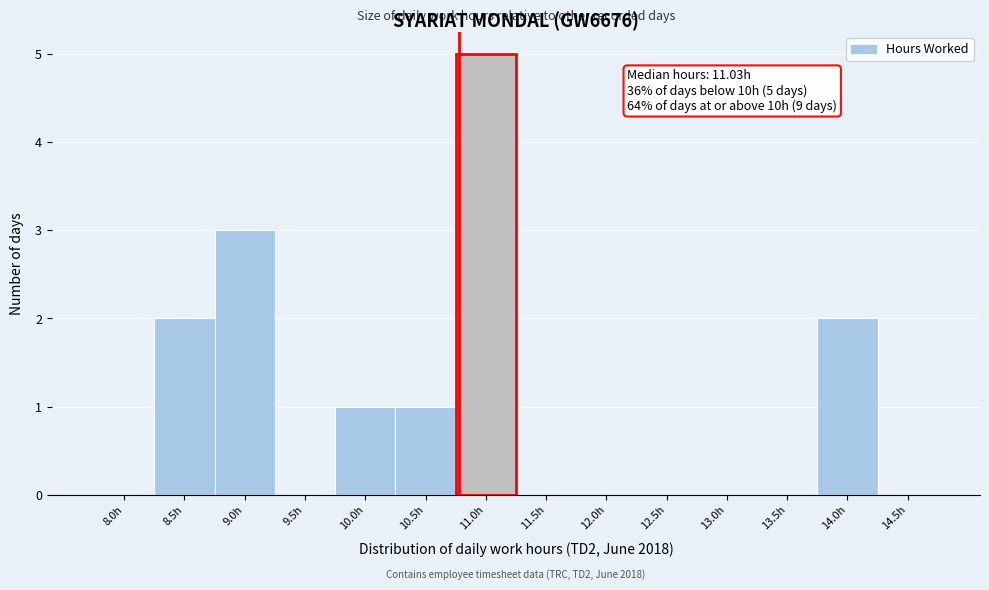

Reading left to right, transcribe all the data shown in this chart.

8.0h=0	8.5h=2	9.0h=3	9.5h=0	10.0h=1	10.5h=1	11.0h=5	11.5h=0	12.0h=0	12.5h=0	13.0h=0	13.5h=0	14.0h=2	14.5h=0